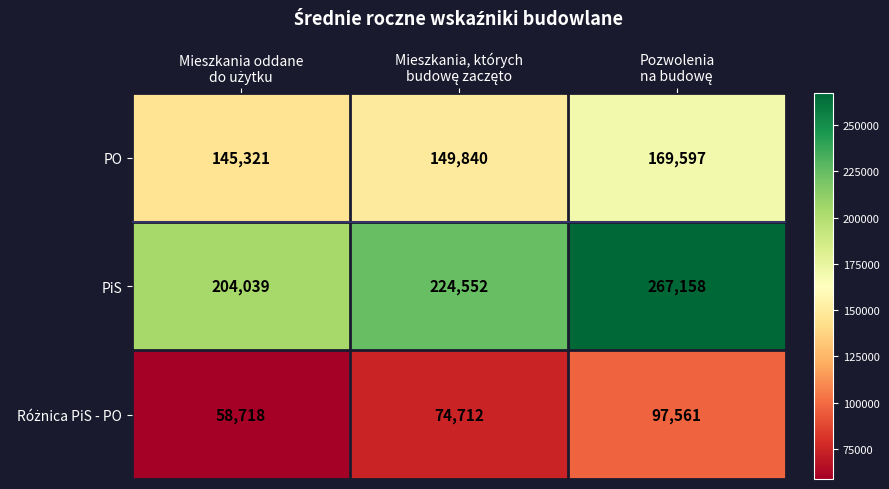

Which series has the largest total across all categories?

PiS